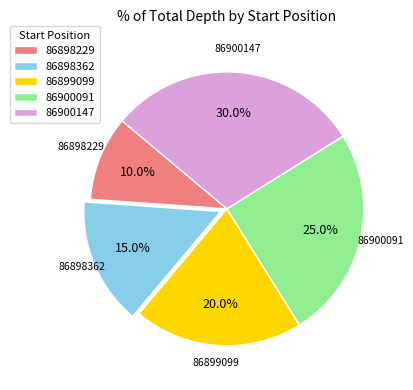

To the nearest percent, what is the combined percentage of 86899099 and 86900091?

45%